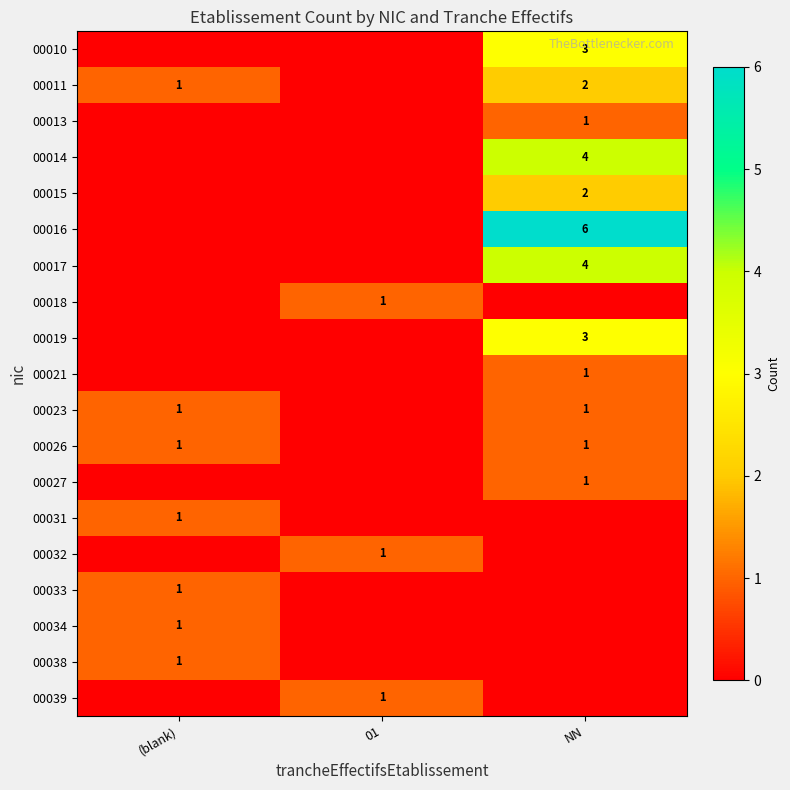

Which category has the highest value across all series?

NN